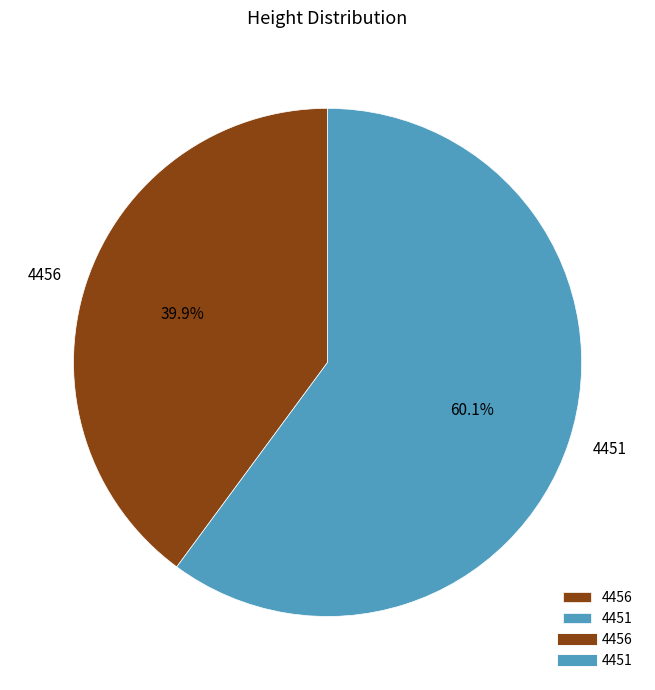

Is it true that 4451 is 60% of the pie?

True